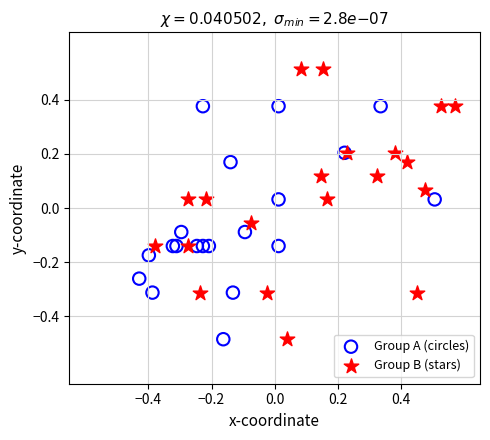

Which series has the largest Y range (max minus min)?

Group B (stars)